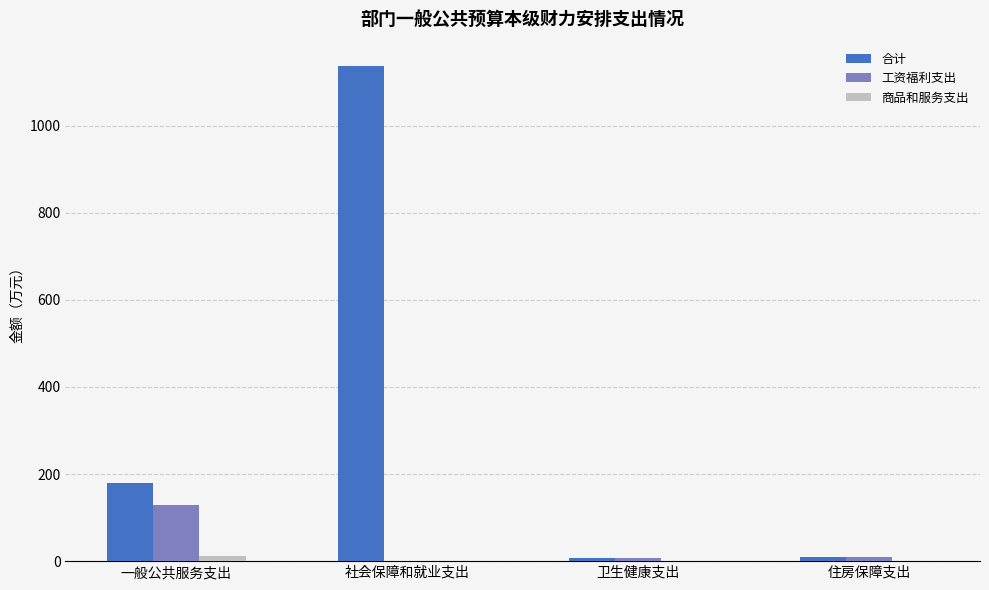

Is the value of 工资福利支出 at 住房保障支出 greater than the value of 合计 at 一般公共服务支出?

No